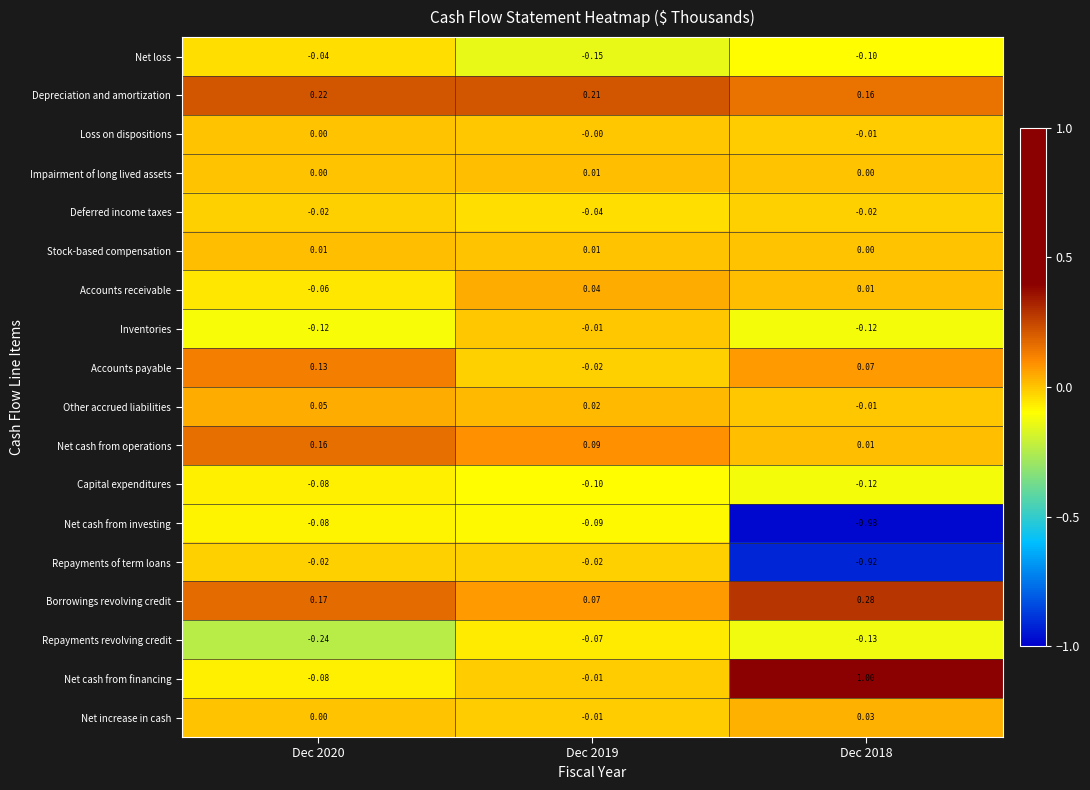

Which series changed the most between Dec 2019 and Dec 2018?

Net cash from financing